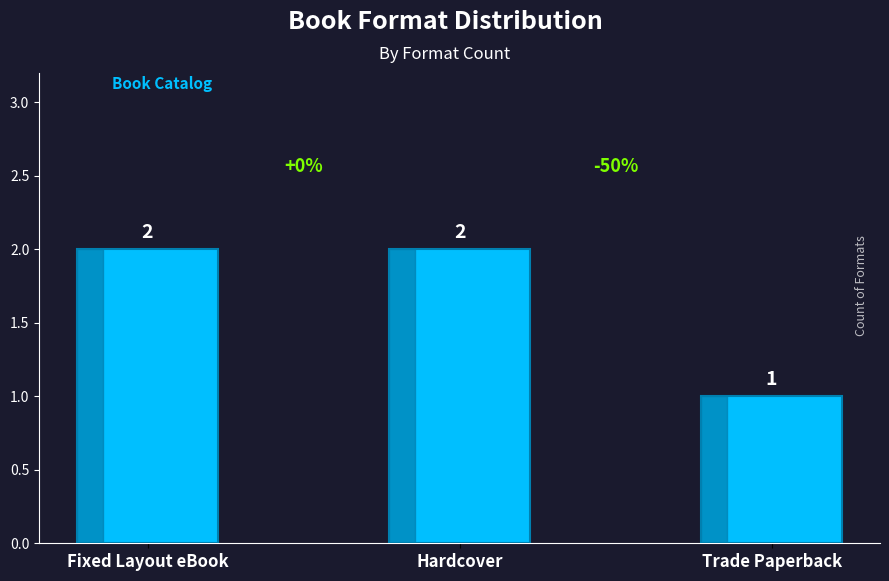

How many values are between 1 and 2?

3